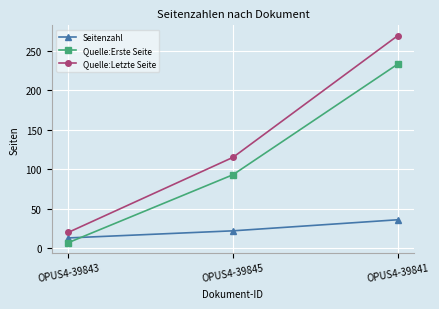

Which category has the lowest value across all series?

OPUS4-39843